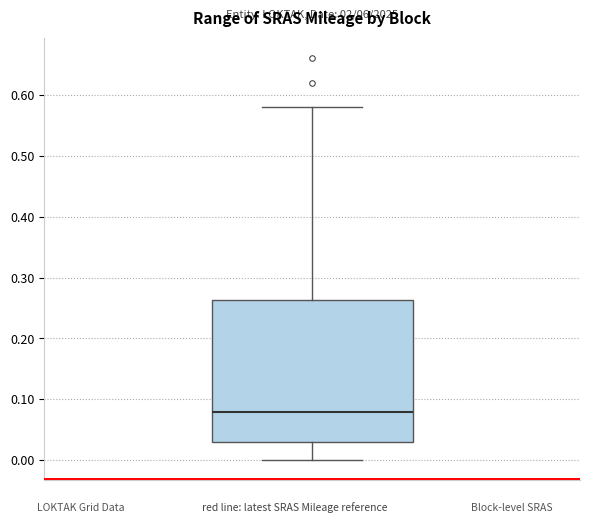

Where does the median line of the box sit on the y-axis? The values are not printed on the chart, so give them approximately, as read against the axis.

0.08